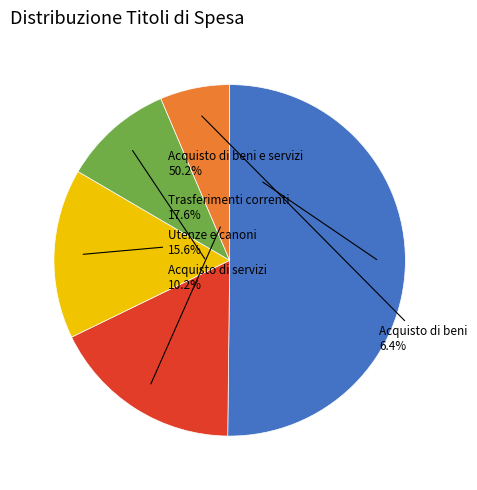

To the nearest percent, what is the average slice percentage?

20%